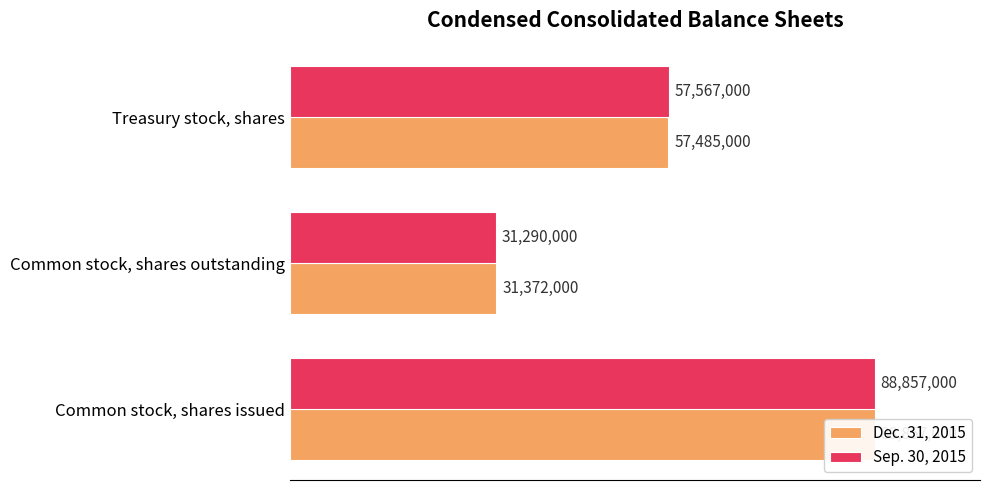

What is the difference between the second highest and minimum values in the Dec. 31, 2015 series?

26113000